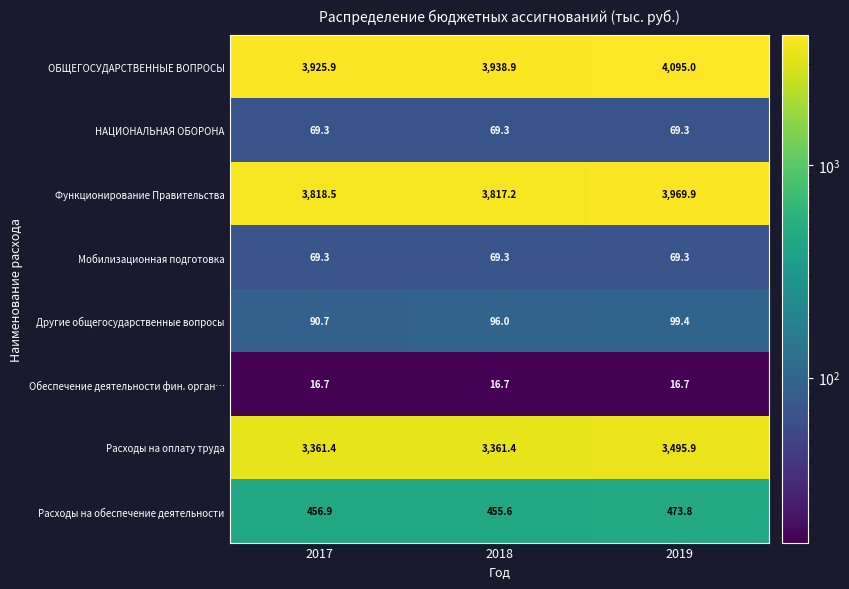

What is the spread (max minus min) of values at 2017?

3909.2